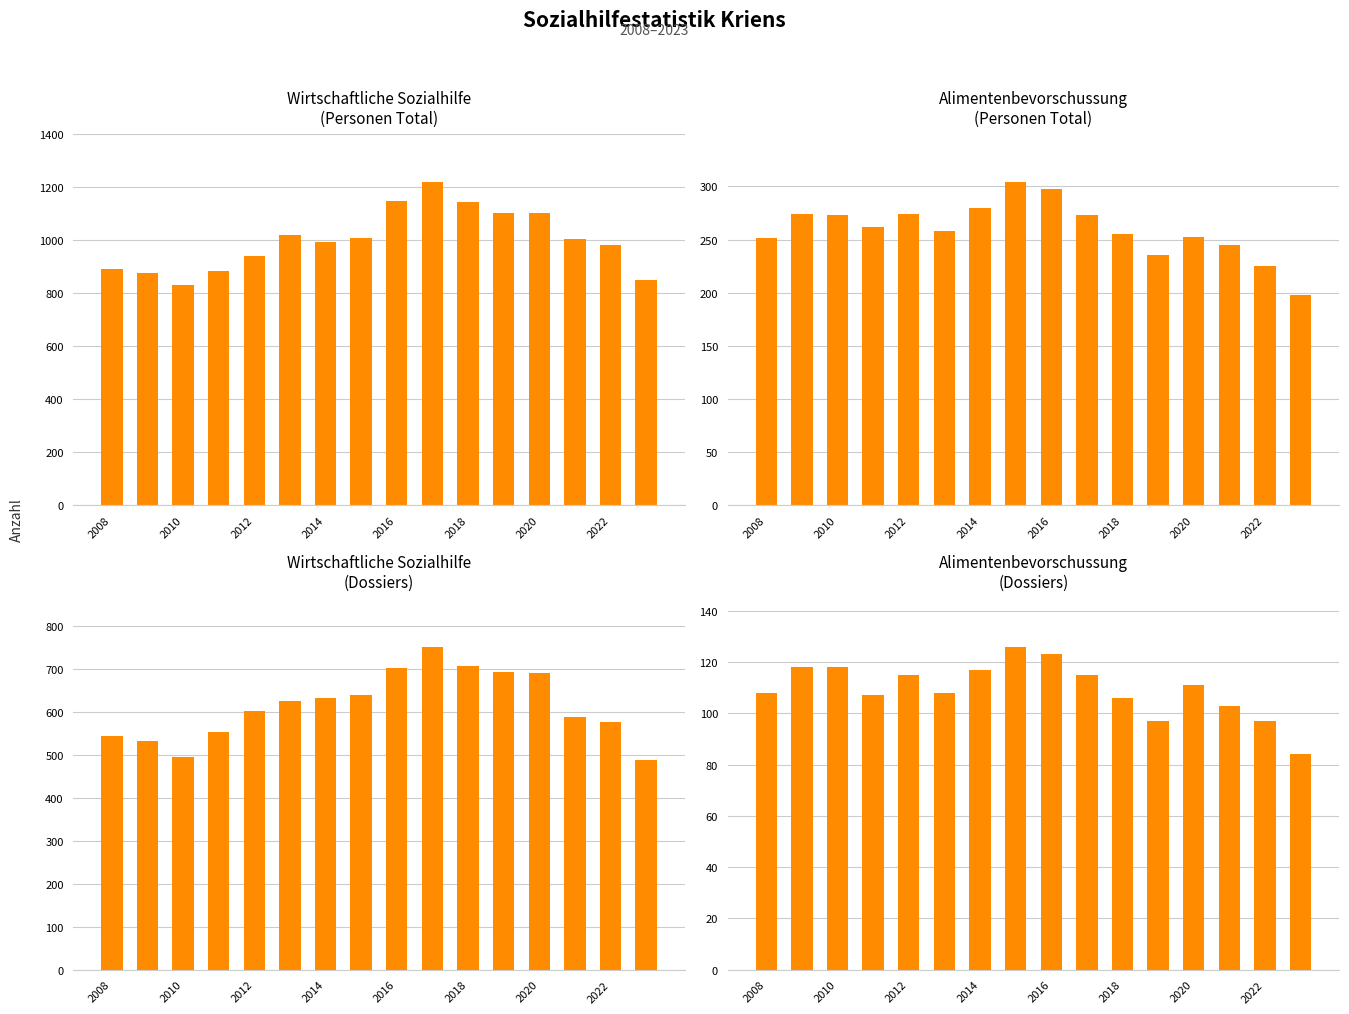

How many categories are shown in the chart?

16